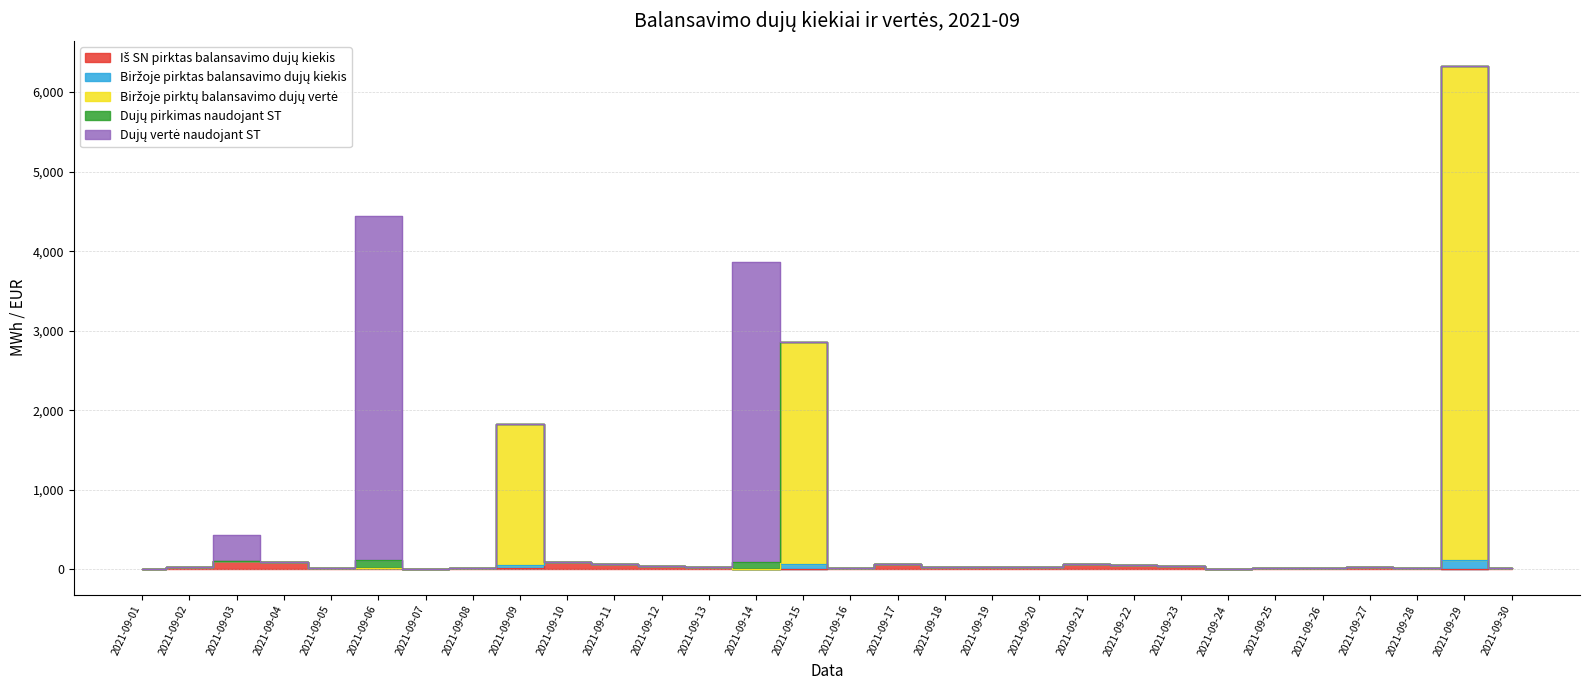

Does the chart display data point markers on the line(s)?

No